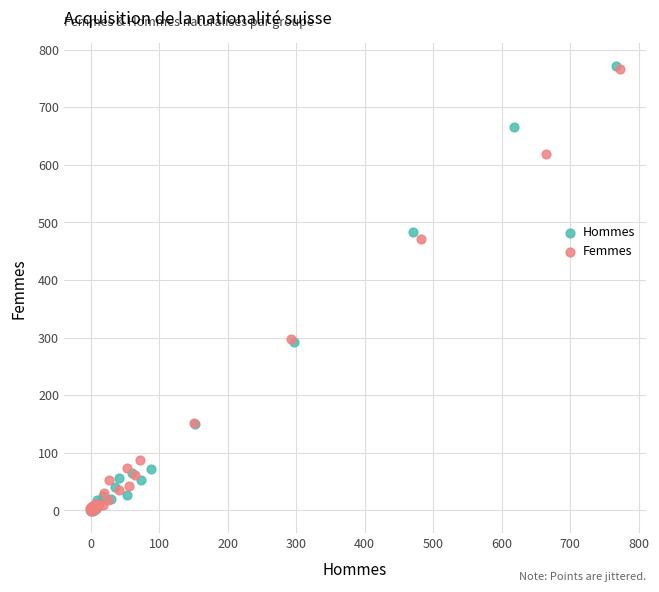

Which series has the largest Y range (max minus min)?

Hommes